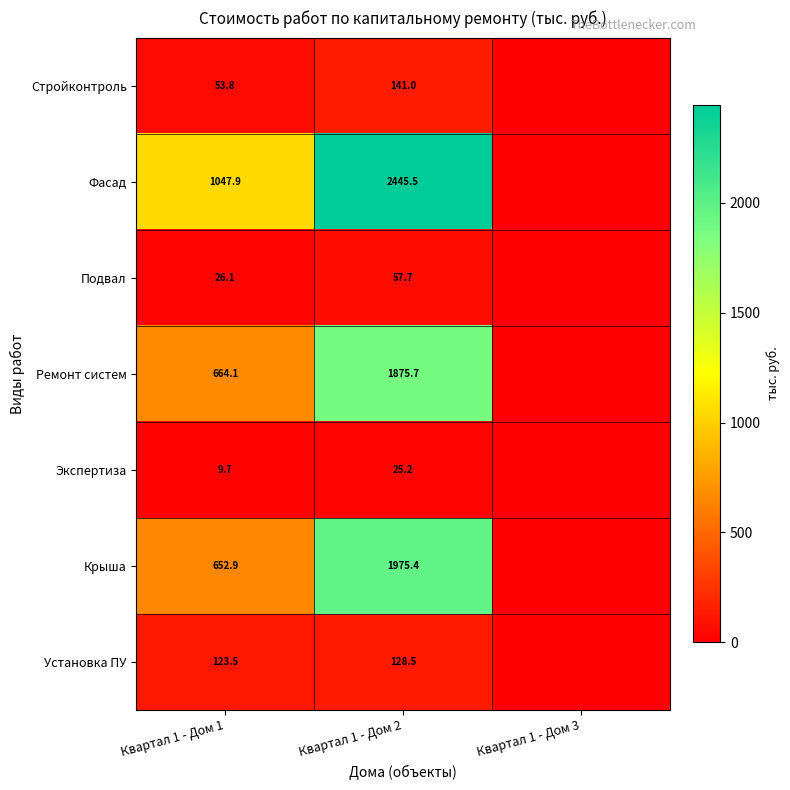

At which category is the sum across all series the highest?

Квартал 1 - Дом 2